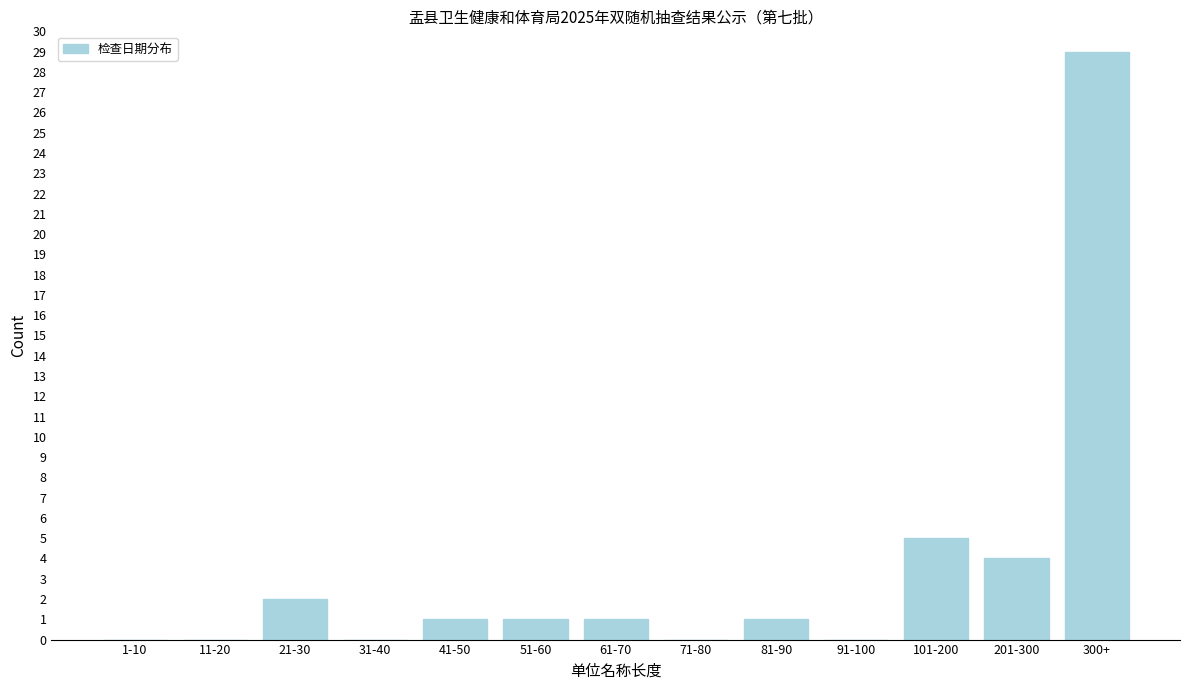

Reading right to left, list all the values displayed in this chart.

300+=29	201-300=4	101-200=5	91-100=0	81-90=1	71-80=0	61-70=1	51-60=1	41-50=1	31-40=0	21-30=2	11-20=0	1-10=0